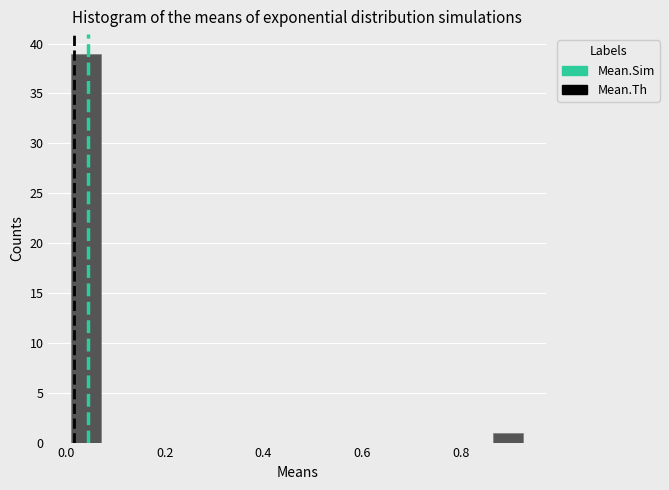

Around what value on the x-axis is the tallest bar? Give the approximate position of its centre, as read against the axis.

0.04